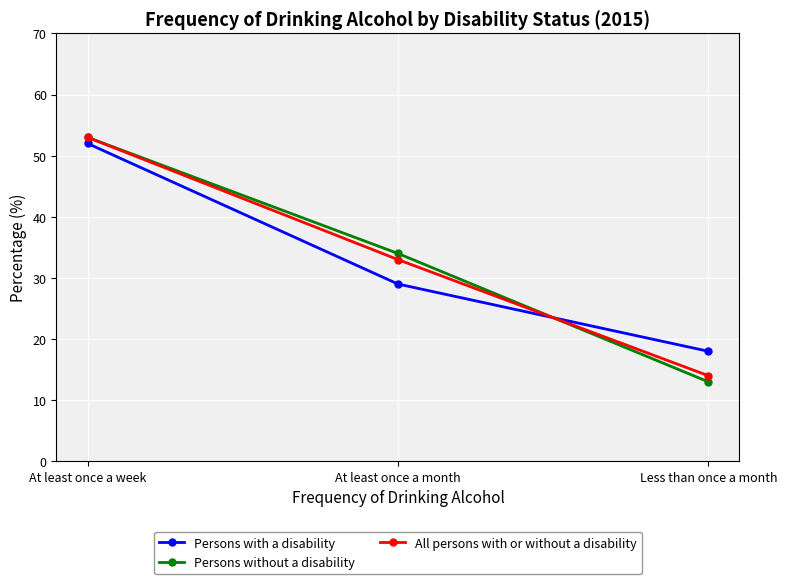

Which series has the widest spread of values?

Persons without a disability